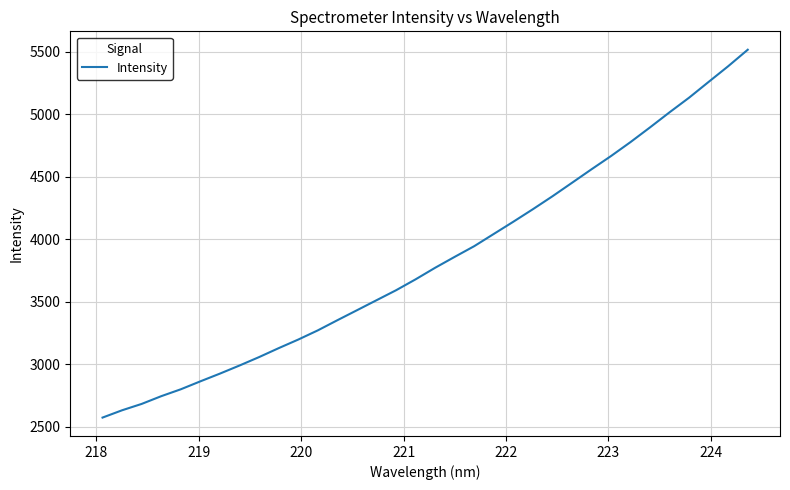

What is the minimum value shown in the chart?

2572.3